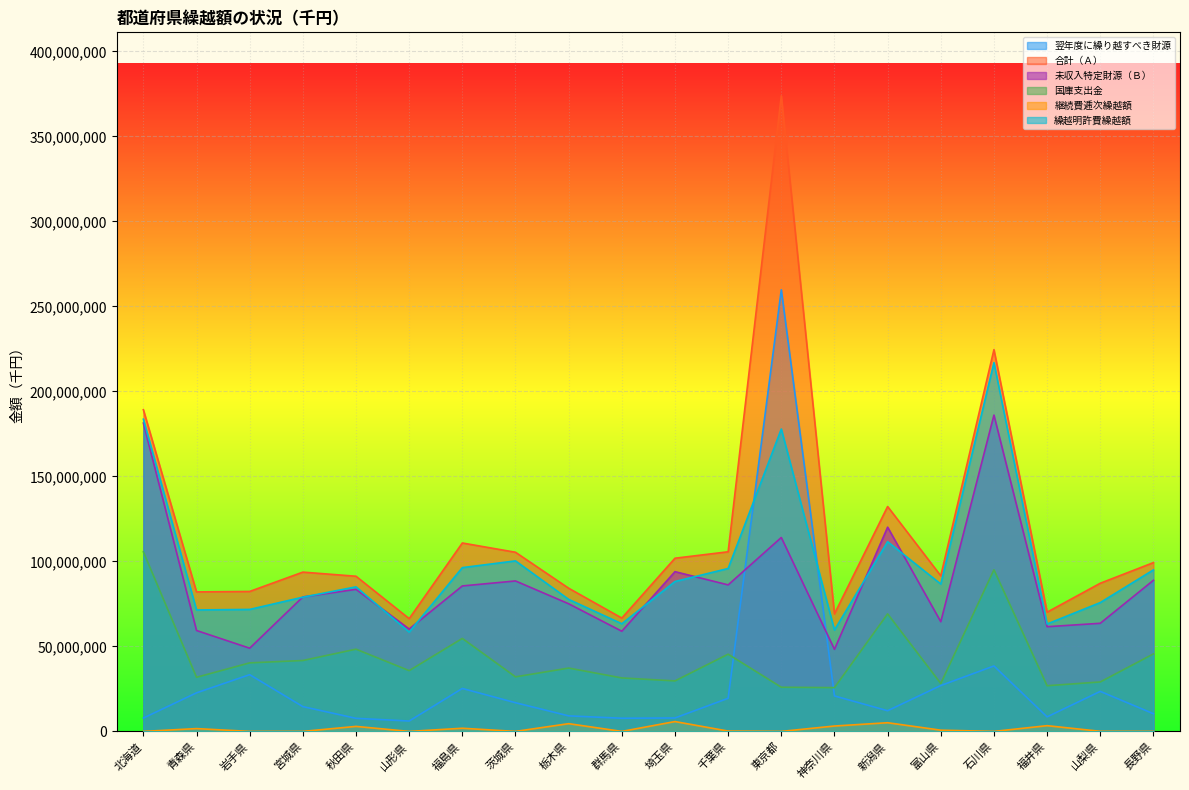

Reading right to left, transcribe all the data shown in this chart.

翌年度に繰り越すべき財源: 10404222	23552725	8553596	38495748	26983587	12158844	20876468	259781199	19475839	7901765	7746701	9143354	16877735	25263354	6102479	7703698	14587936	33381838	22694493	7849615
合計（Ａ）: 99297617	87156280	70140058	224569154	91521599	132302941	69154260	373848964	105667168	101878332	66680611	84230379	105387961	110835695	66330301	91278166	93699711	82330595	82061459	189255104
未収入特定財源（Ｂ）: 88893395	63603555	61586462	186073406	64538012	120144097	48277792	114067765	86191329	93976567	58933910	75087025	88510226	85572341	60227822	83574468	79111775	48948757	59366966	181405489
国庫支出金: 45573783	29099564	26871492	95072881	28205984	69141451	25760446	25983848	45428477	29709736	31463456	37267824	32092105	54699755	35749724	48373880	41712220	40324378	31835390	105605282
継続費逓次繰越額: 0	59110	3374600	0	726352	5106433	3170913	0	191468	5795287	0	4553485	0	1857522	0	2948044	0	0	1652473	0
繰越明許費繰越額: 95011923	75784301	63173015	216952726	86675396	111589753	59628680	177892819	95838825	88170498	63329958	77674820	100314537	96348343	58435748	85034901	78961993	71760586	71444206	183642902